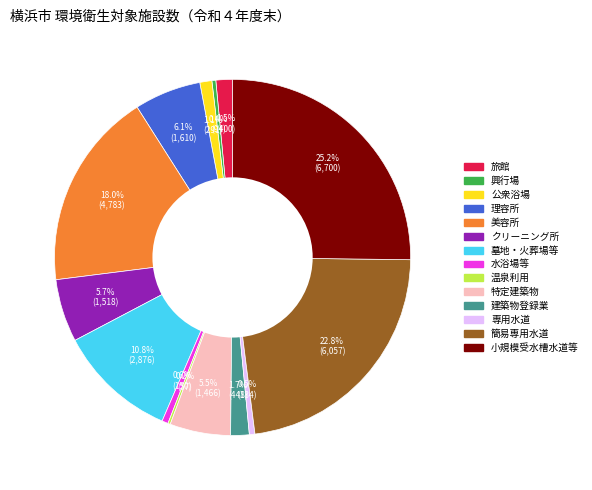

To the nearest percent, what is the difference between the largest and smallest slice percentages?

25%